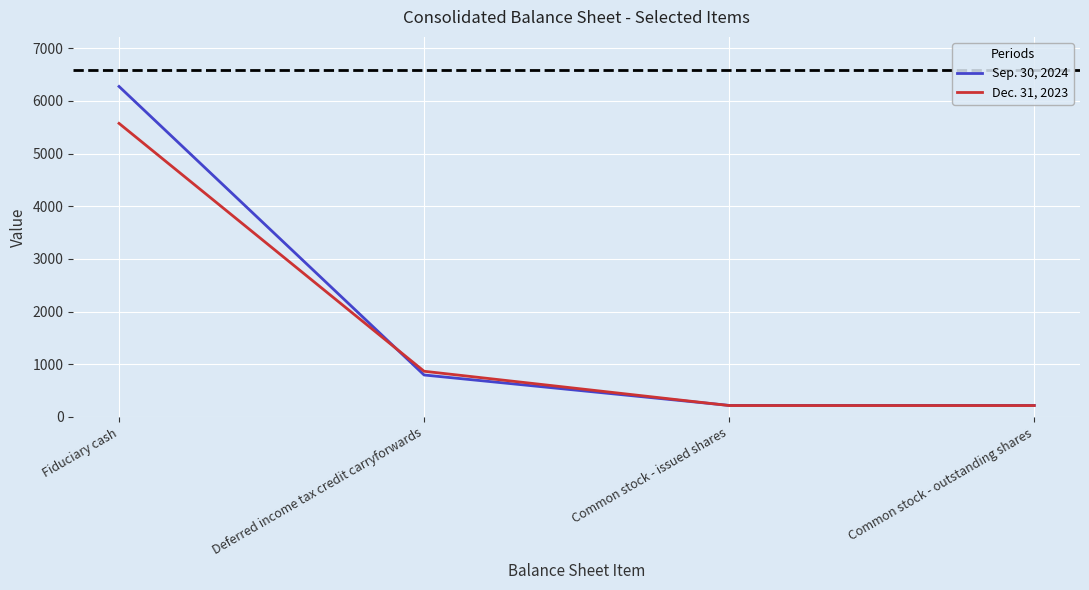

True or false: Sep. 30, 2024 has more than 2 points higher than both neighbors.

False